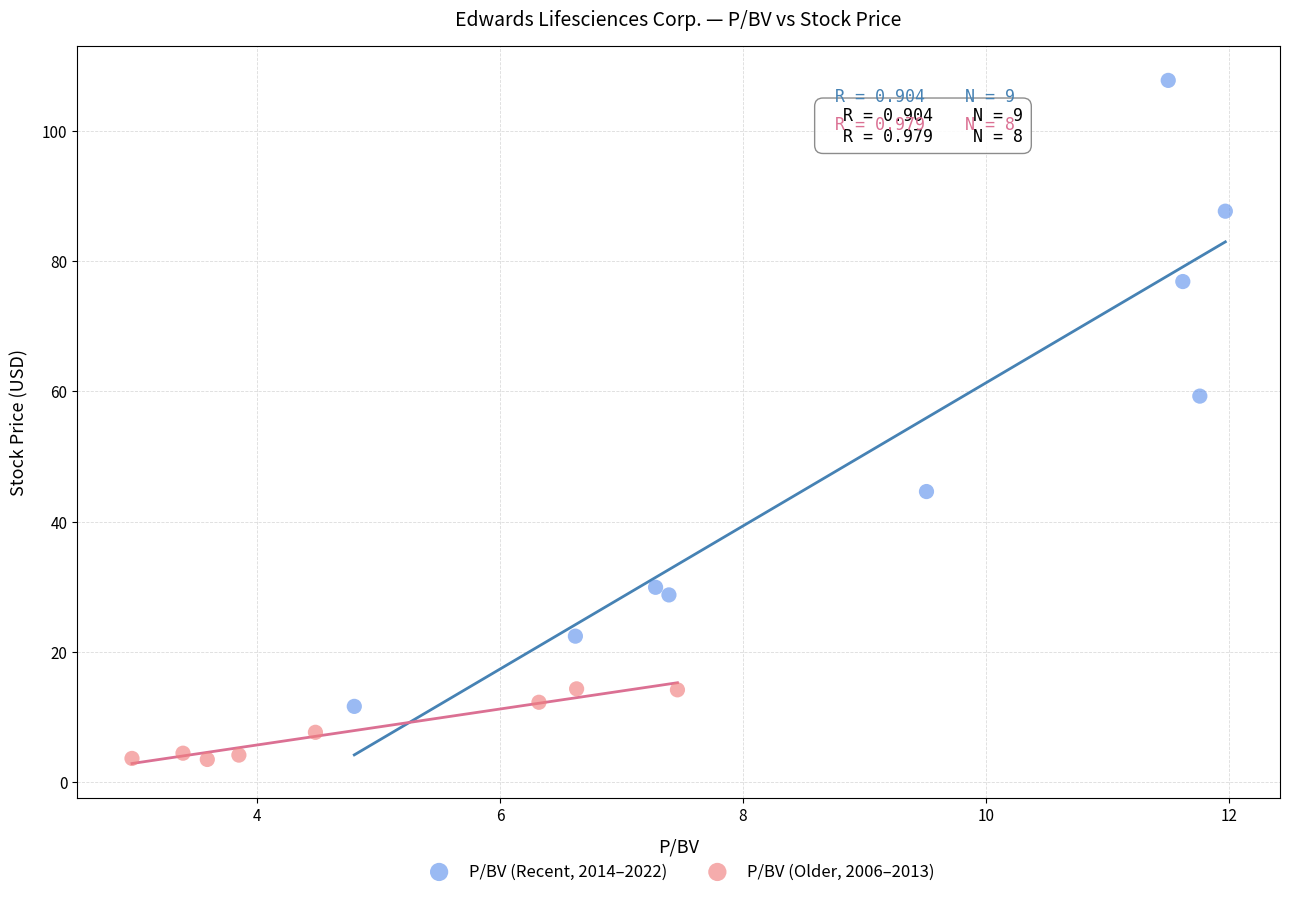

Which series has the widest spread of Y values?

P/BV (Recent, 2014–2022)